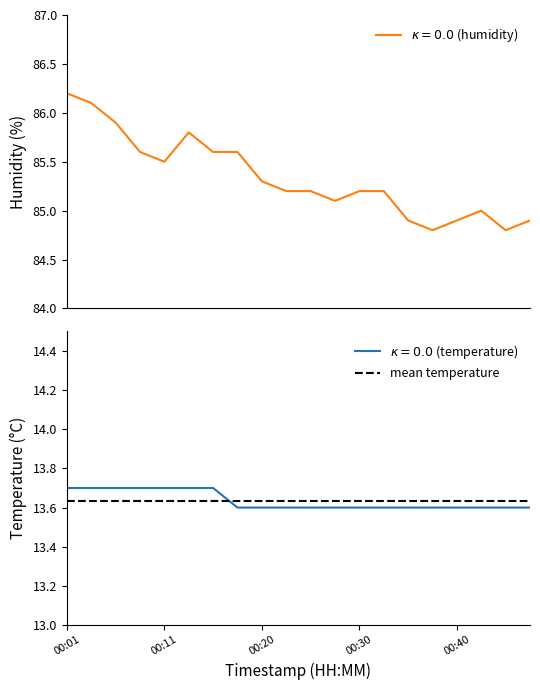

Between 00:40 and 00:20, which is larger?

00:40